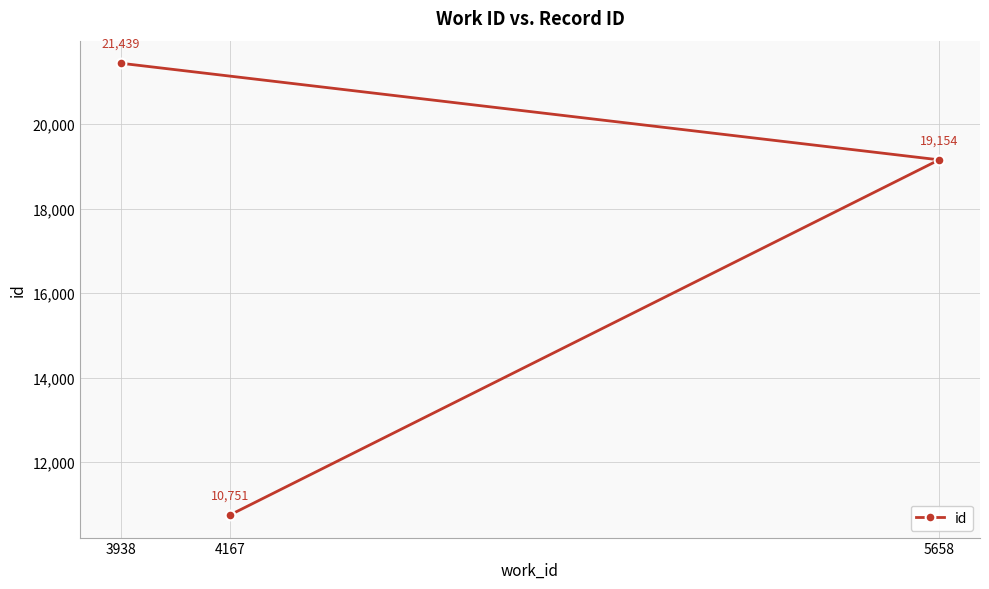

The value at 4167 is 10751. True or false?

True